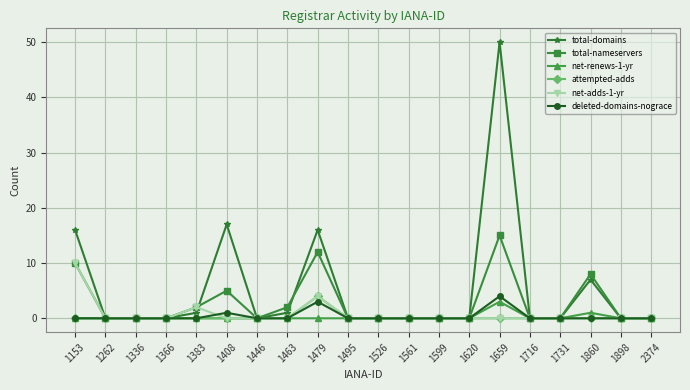

Which category has the highest value across all series?

1659